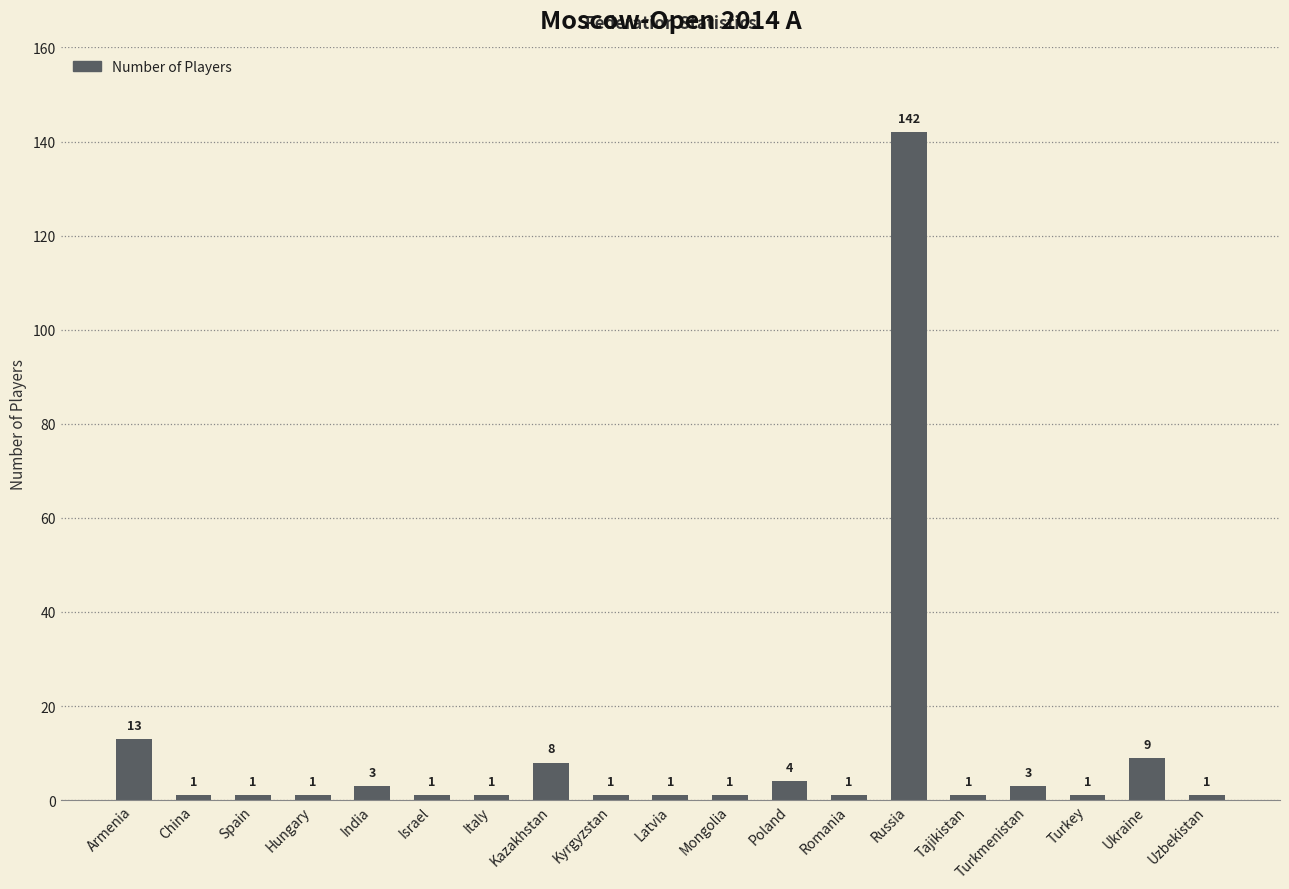

What is the greatest value displayed?

142